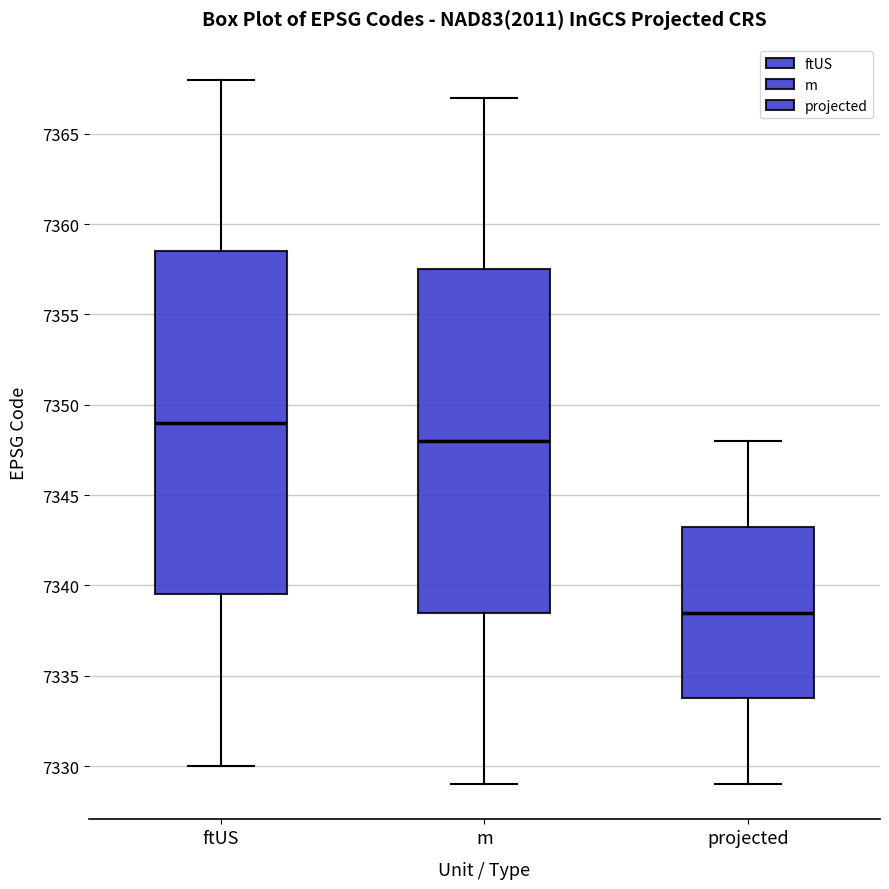

Reading left to right, transcribe this box plot: for each box, give where its median line is, the range the box spans, and where its two whiskers end, as read against the y-axis. The values are not printed on the chart, so give them approximately, as read against the axis.

ftUS: median 7349.0, box 7339.5 to 7358.5, whiskers 7330.0 to 7368.0
m: median 7348.0, box 7338.5 to 7357.5, whiskers 7329.0 to 7367.0
projected: median 7338.5, box 7334.0 to 7343.5, whiskers 7329.0 to 7348.0